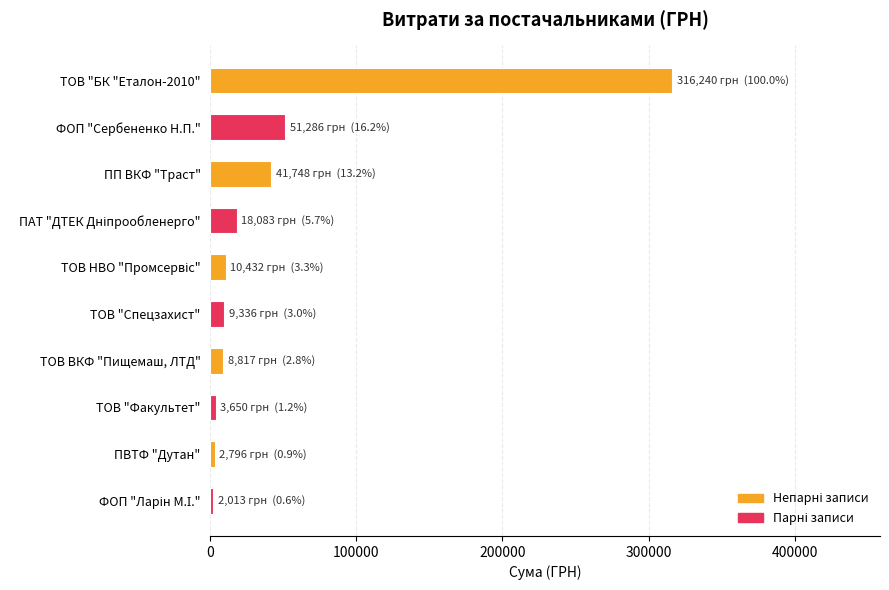

What is the minimum value shown in the chart?

2012.7